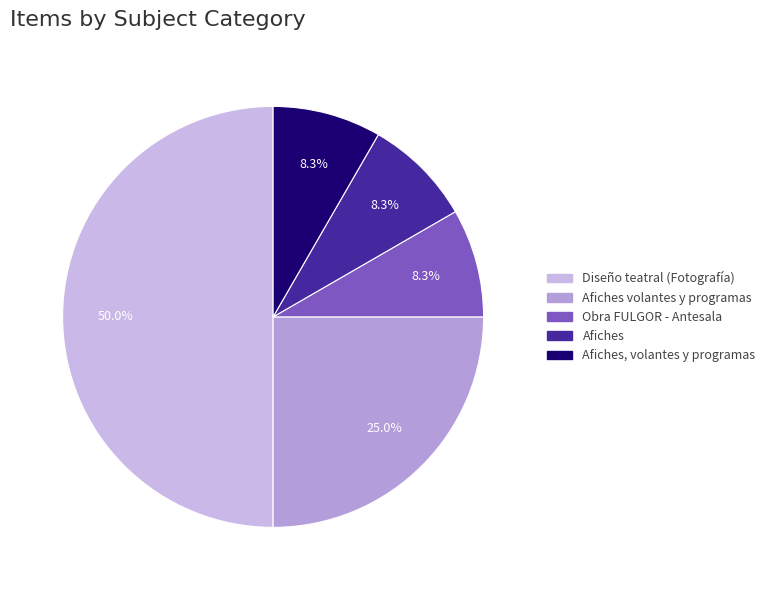

How many segments does this pie chart have?

5